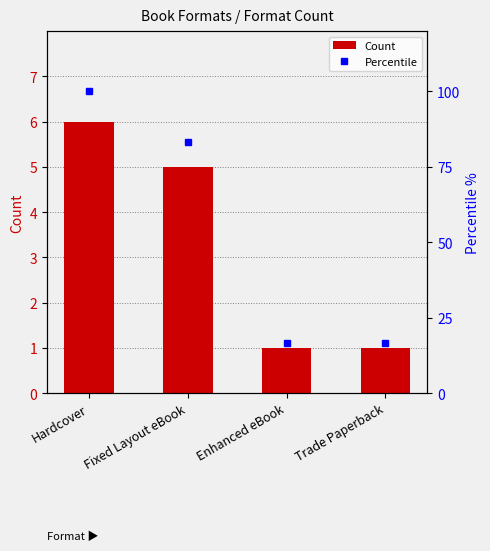

Which series changed the most between Hardcover and Trade Paperback?

Percentile